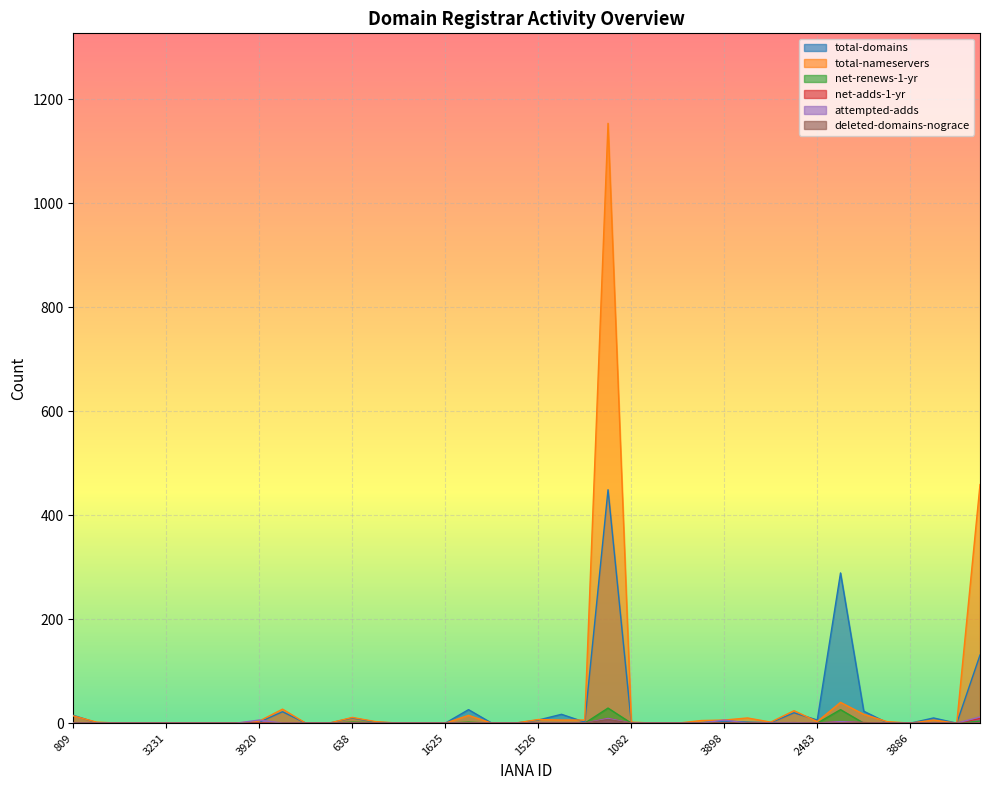

Between 1666 and 468, which is larger?

468